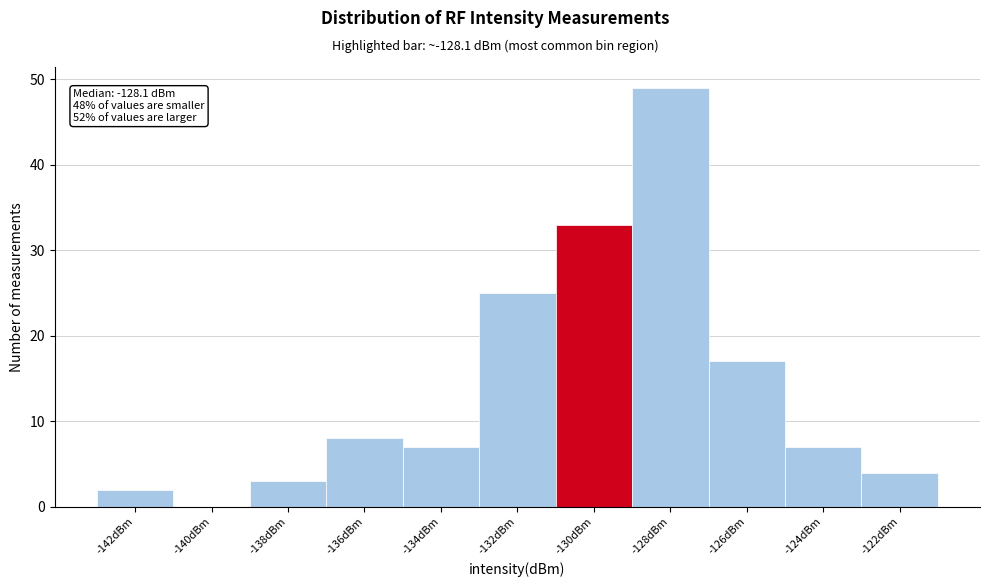

Reading left to right, list all the values displayed in this chart.

-142dBm=2	-140dBm=0	-138dBm=3	-136dBm=8	-134dBm=7	-132dBm=25	-130dBm=33	-128dBm=49	-126dBm=17	-124dBm=7	-122dBm=4